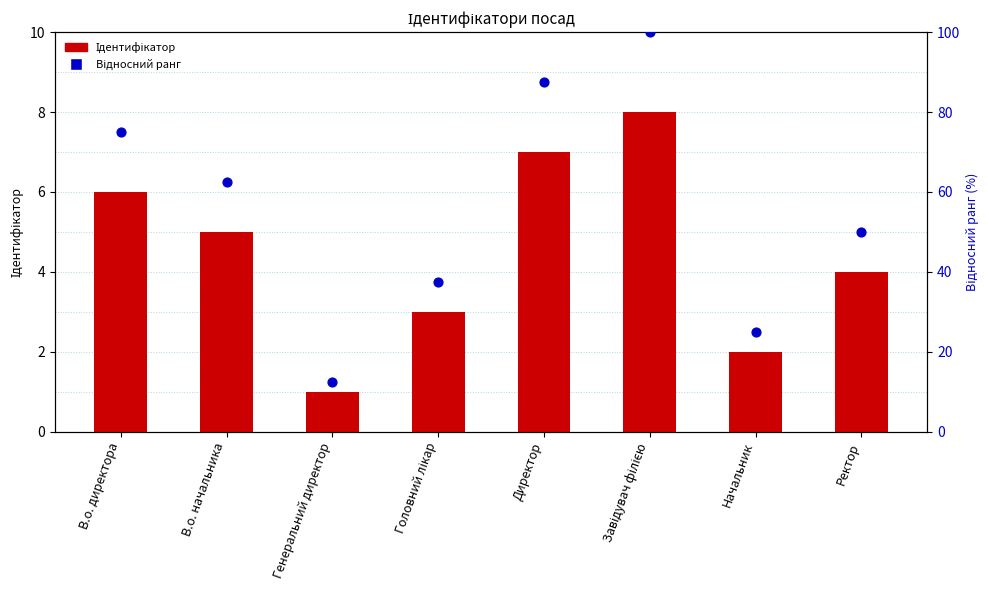

Which series has the largest total across all categories?

Відносний ранг